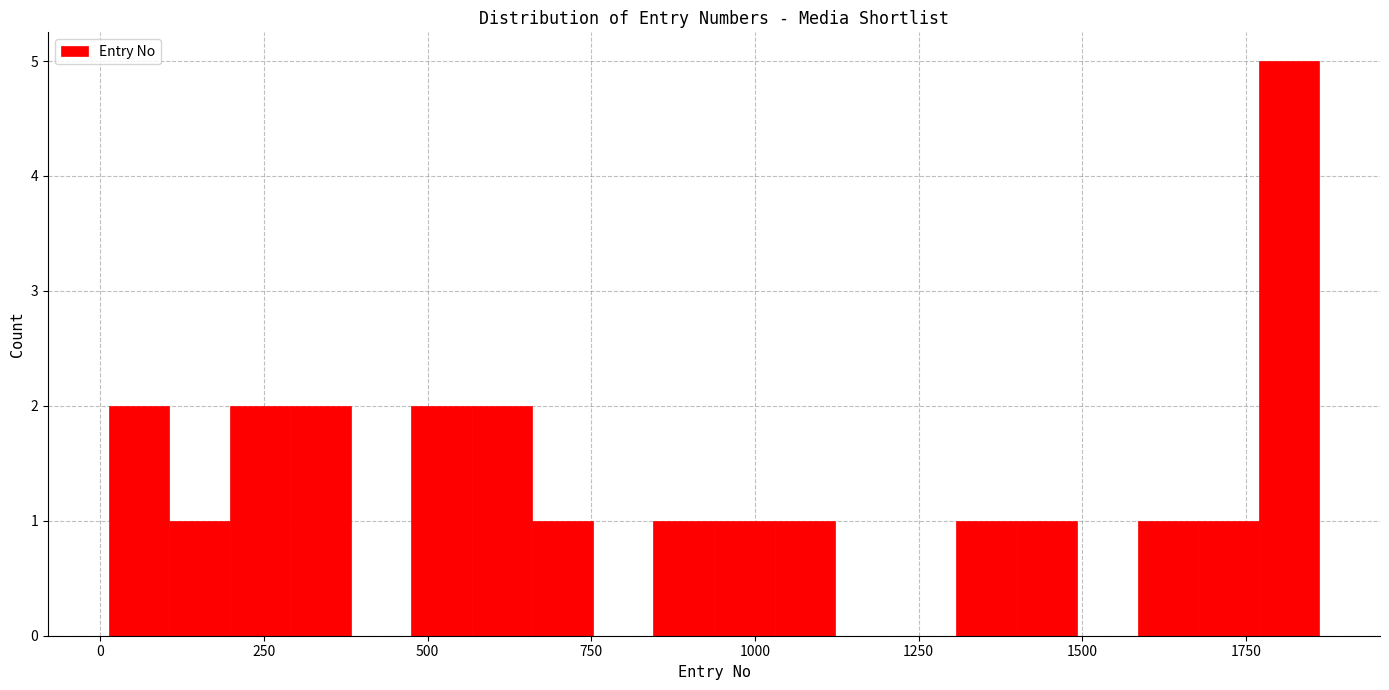

Read against the x-axis, roughly where is the centre of the tallest bar?

1800